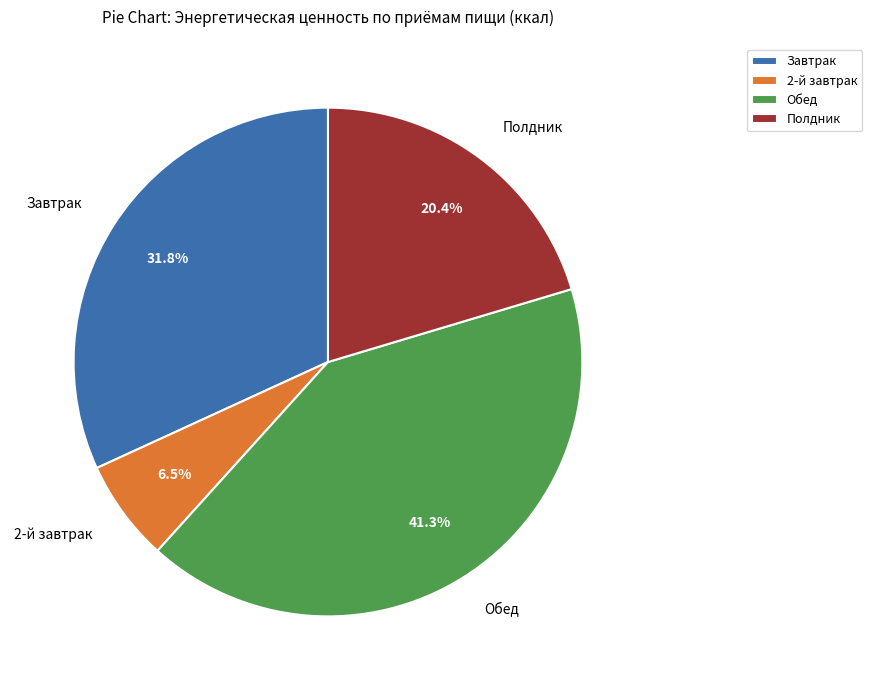

Is Обед the majority of the pie?

No